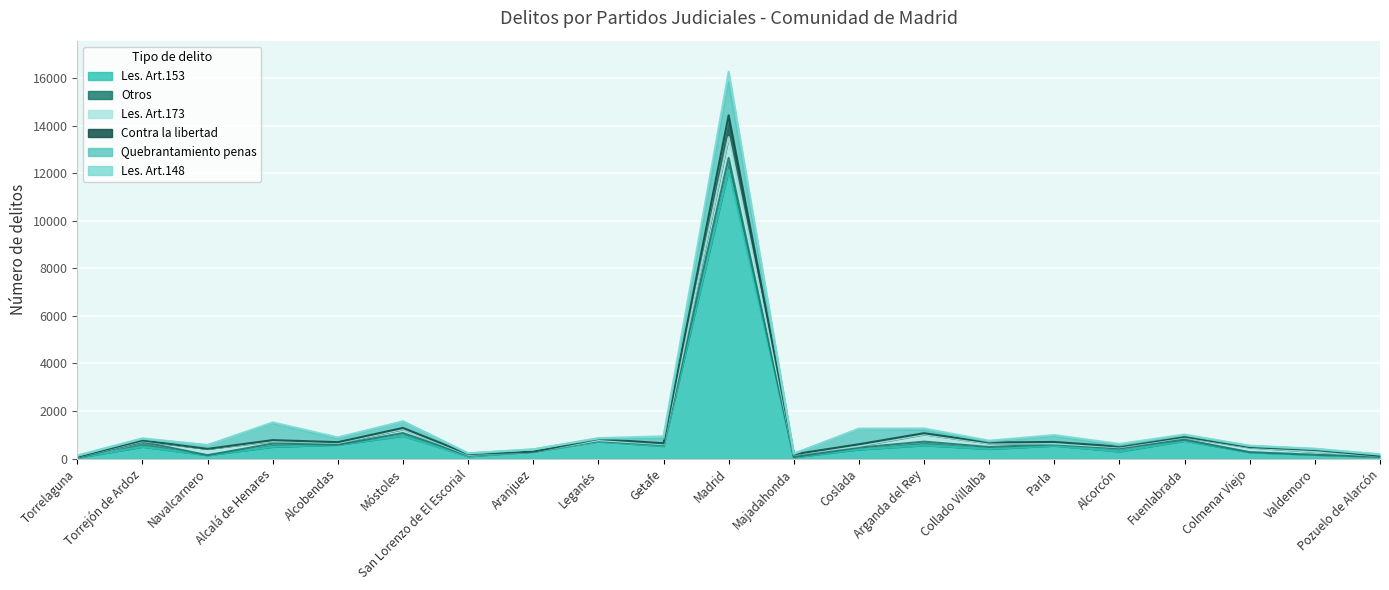

What is the sum of all Otros values?

1619